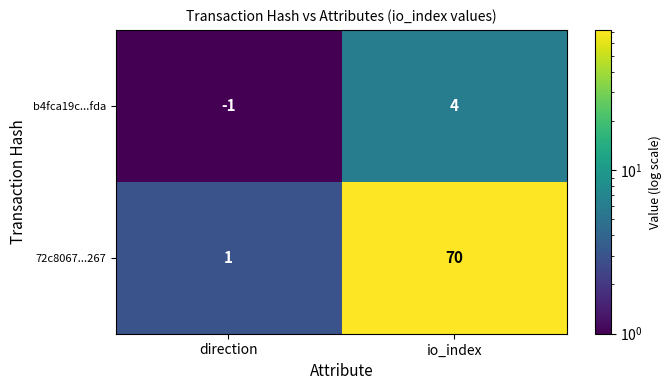

What is the difference between the highest and lowest values at io_index?

66